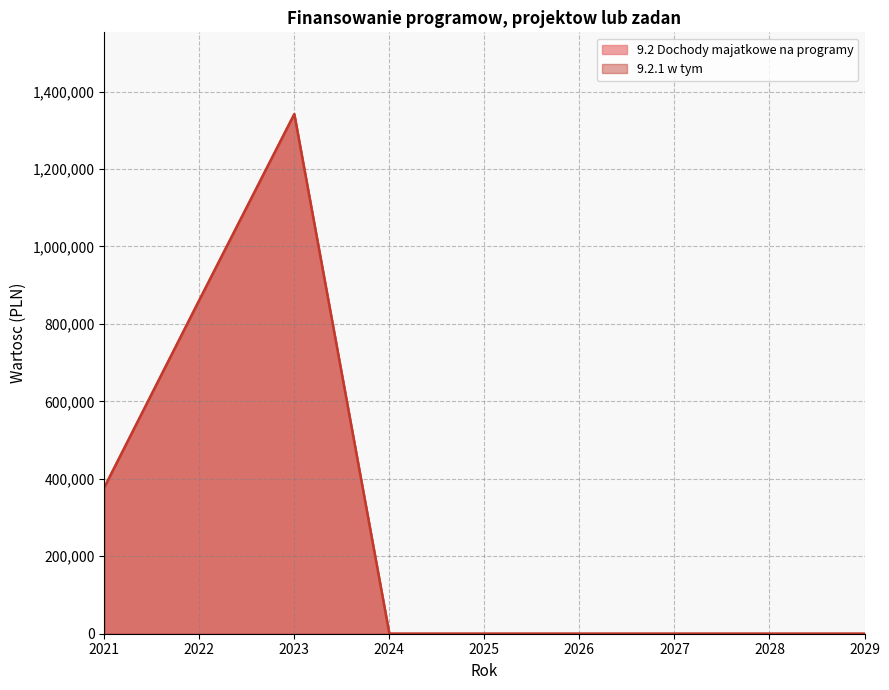

Which series has the largest total across all categories?

9.2 Dochody majatkowe na programy